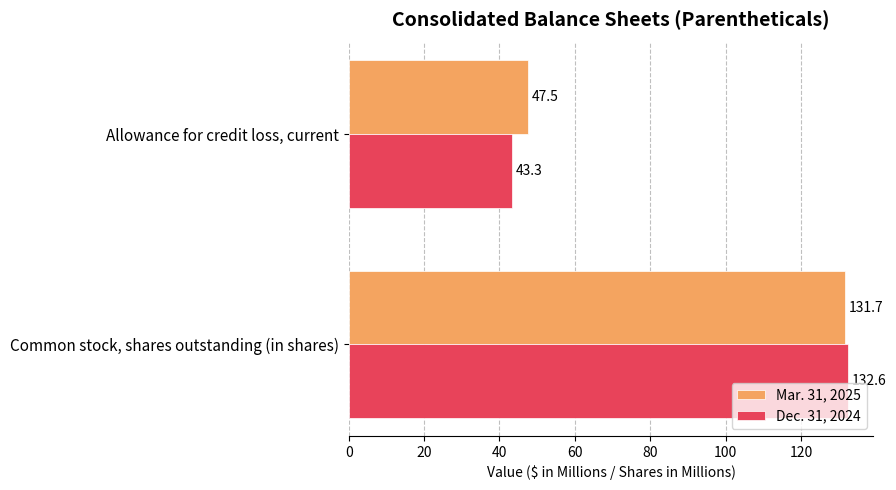

What is the approximate value of Dec. 31, 2024 at Common stock, shares outstanding (in shares)?

132.6